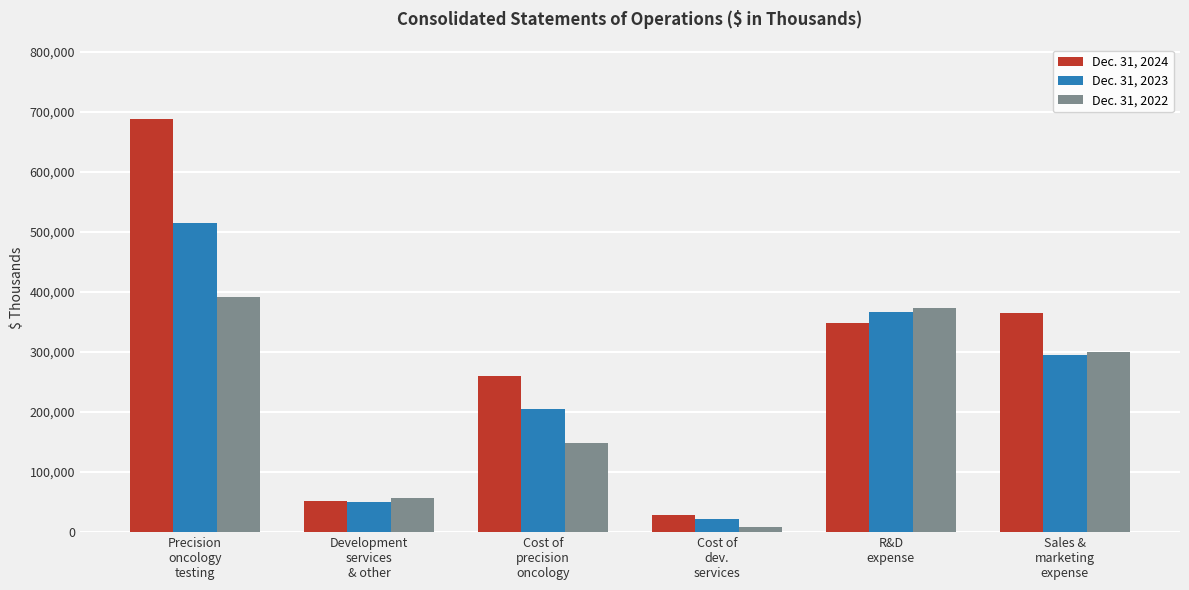

List the series in order of their peak value, lowest first.

Dec. 31, 2022, Dec. 31, 2023, Dec. 31, 2024